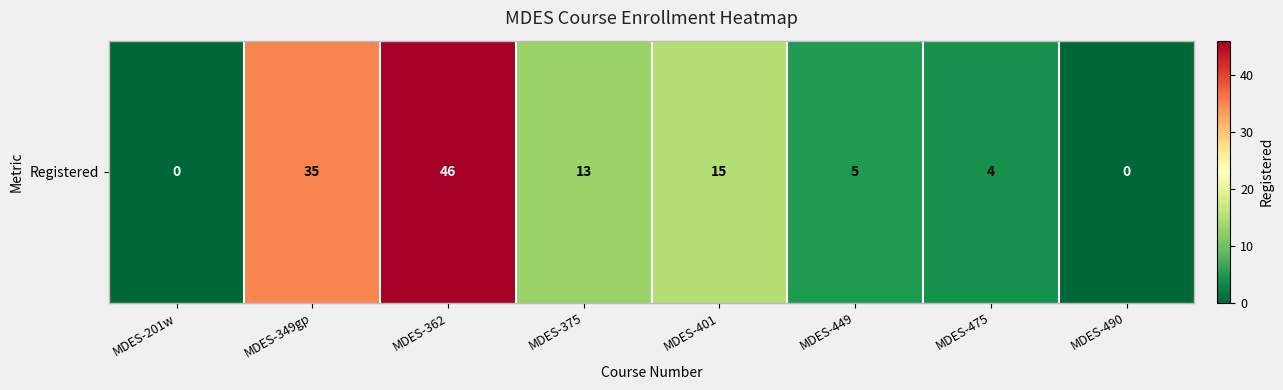

What is the change in value from MDES-201w to MDES-375?

+13